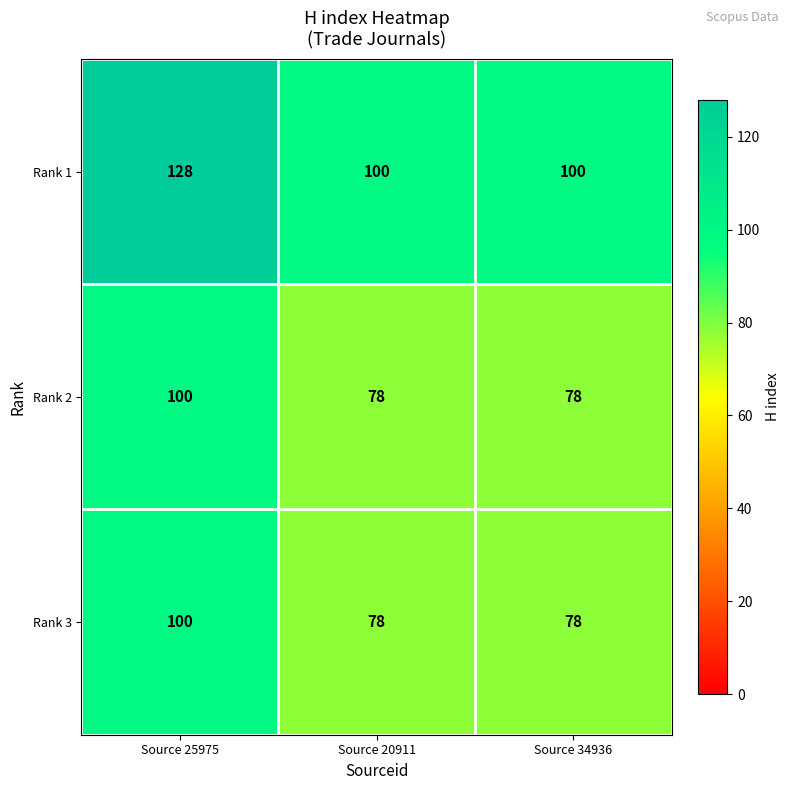

Which series has the largest range (max minus min)?

Rank 1